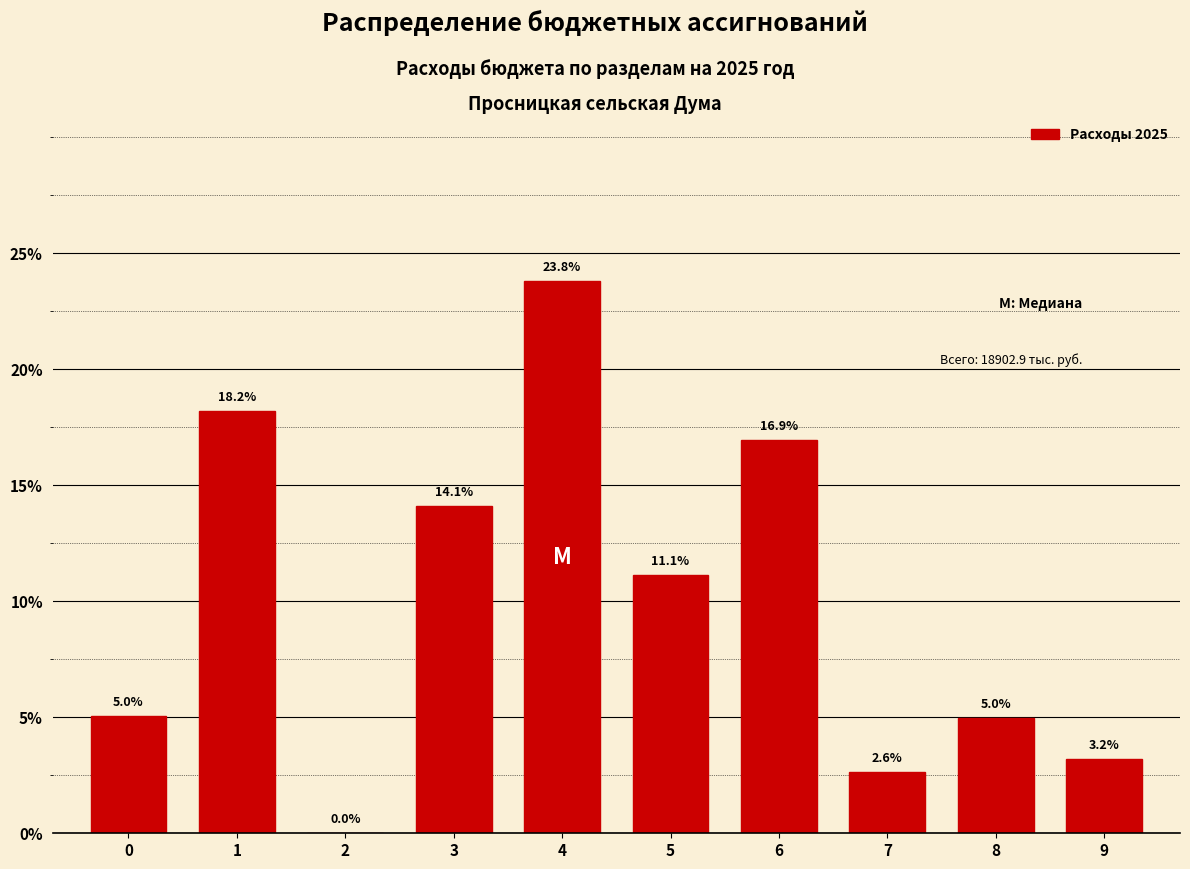

What is the sum of the values at 1 and 7?

20.8